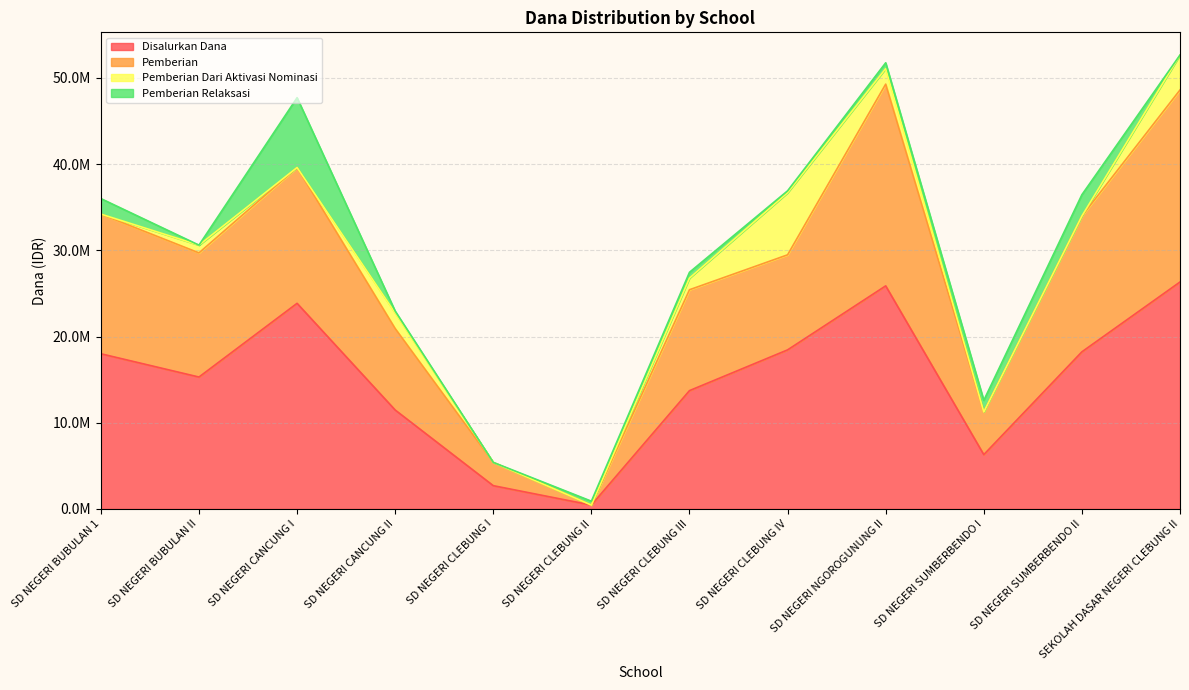

True or false: Pemberian has a value of 6067283 at SD NEGERI BUBULAN II.

False